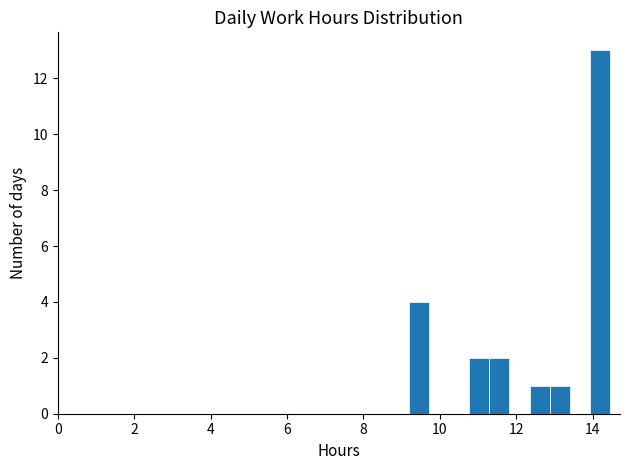

Read against the x-axis, roughly where is the centre of the tallest bar?

14.2